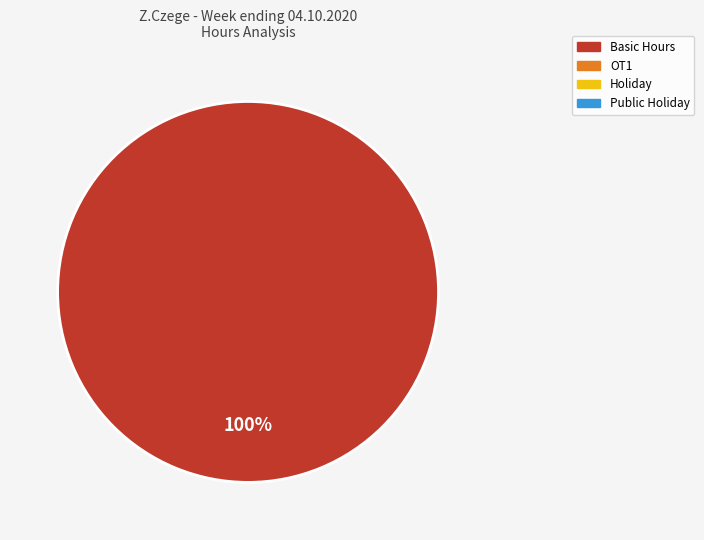

Is there a majority slice in this chart?

Yes